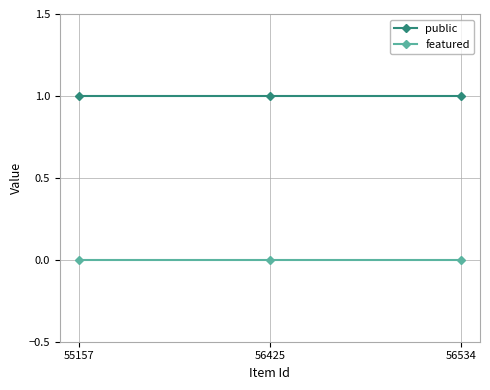

What is the value of the public point at the 2nd from the left?

1